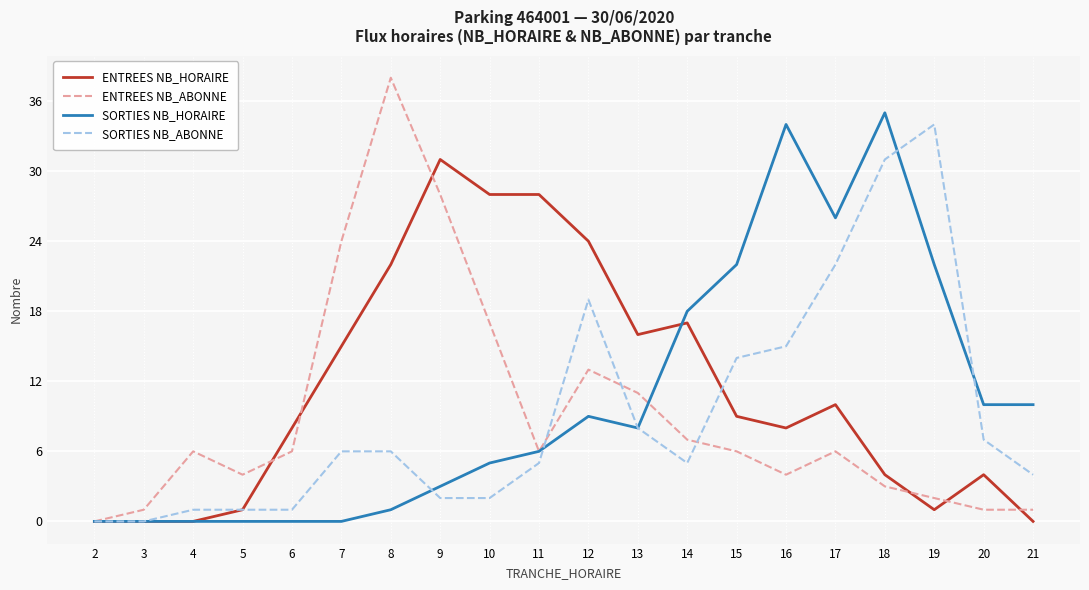

Read the ENTREES NB_HORAIRE value at 20.

4